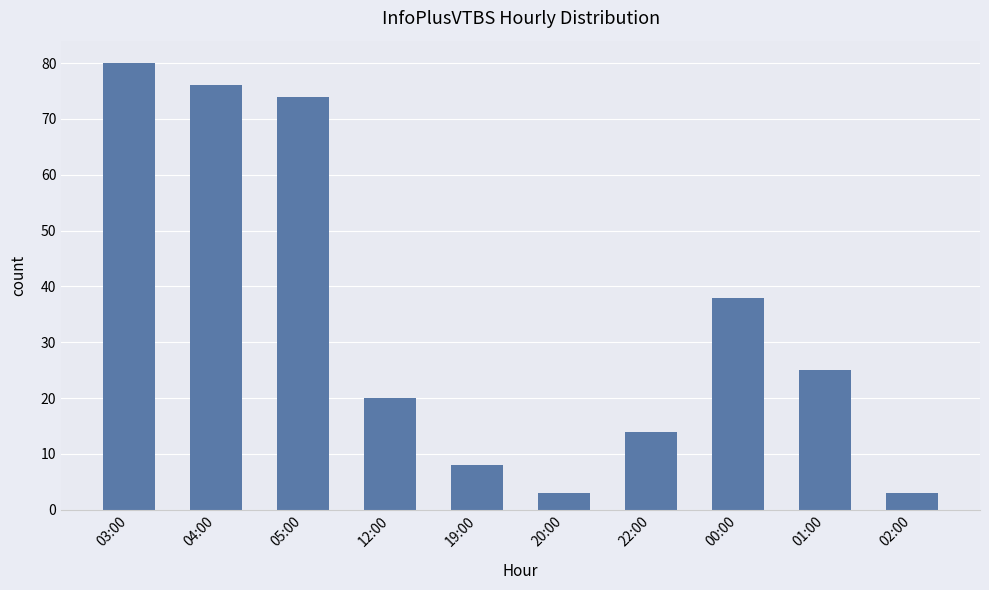

What is the sum of the values at 22:00 and 02:00?

17